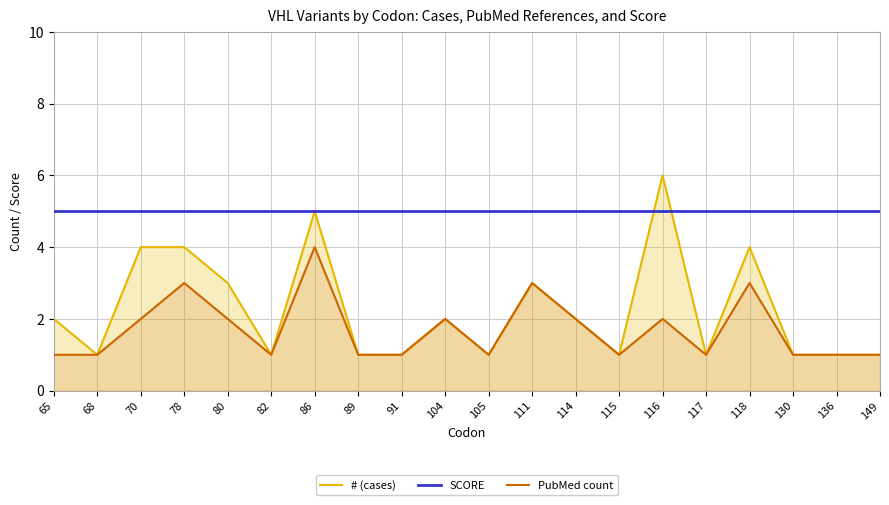

Rank the categories by # (cases) value from highest to lowest.

116, 86, 70, 78, 118, 80, 111, 65, 104, 114, 68, 82, 89, 91, 105, 115, 117, 130, 136, 149